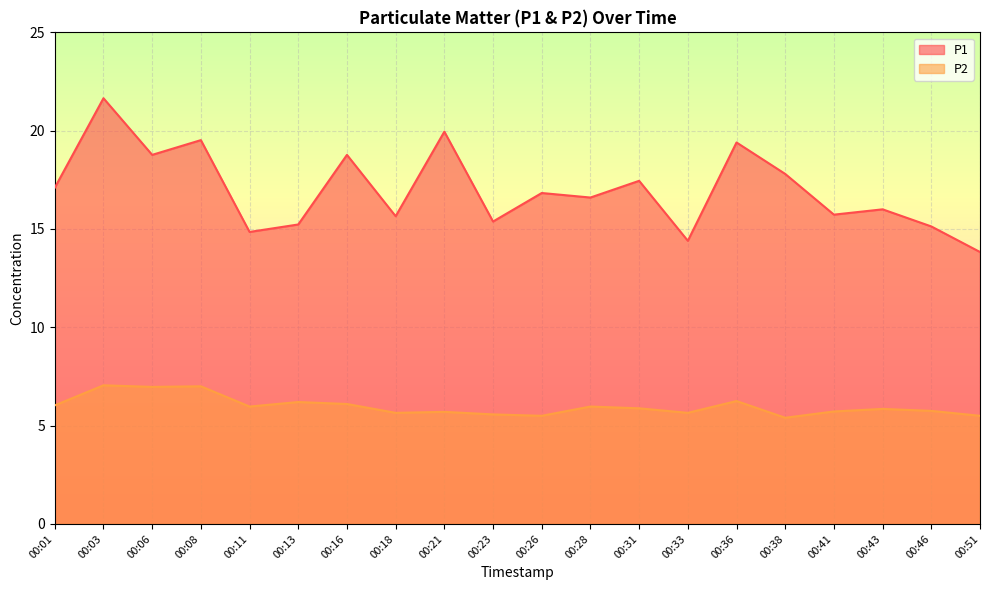

What is the spread (max minus min) of values at 00:36?

13.1